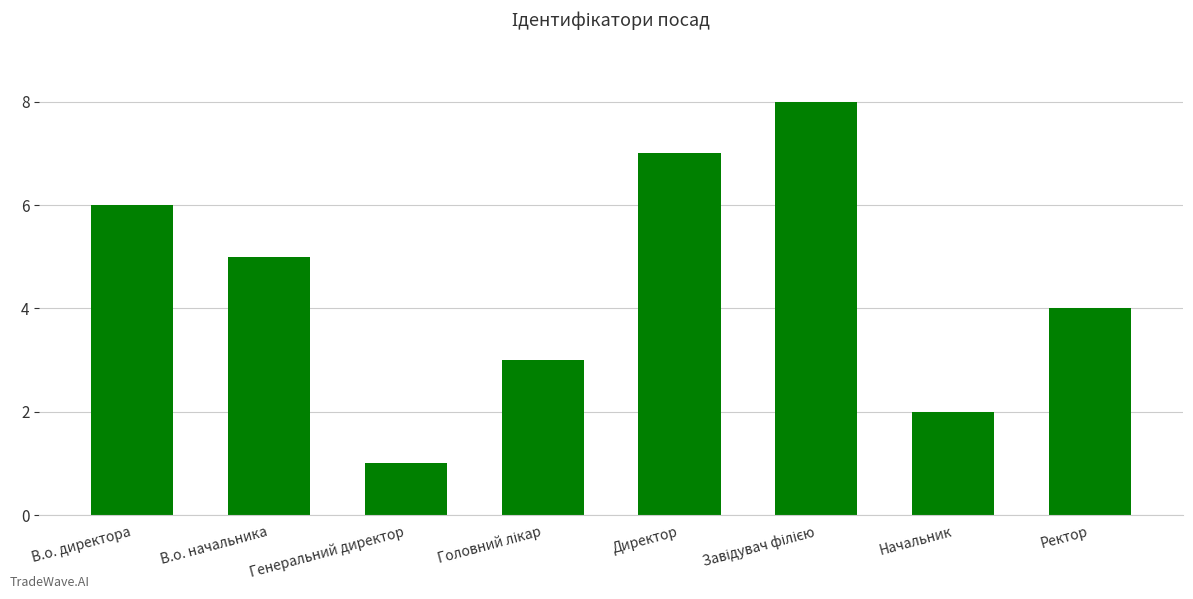

How many categories are shown in the chart?

8